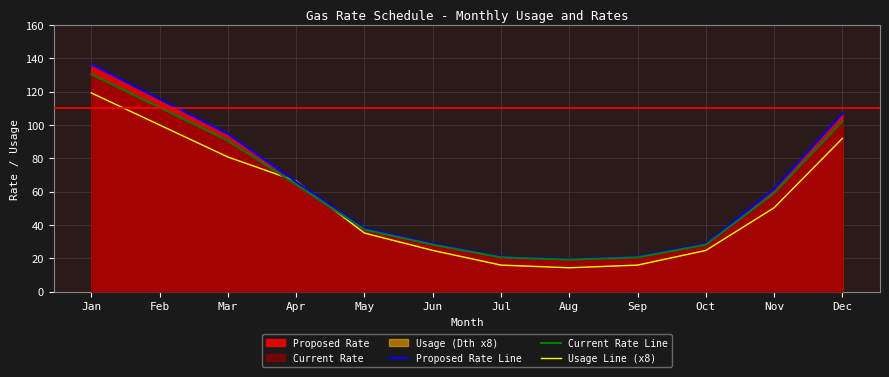

Where do Usage Line (x8) and Current Rate Line first cross each other?

Mar and Apr